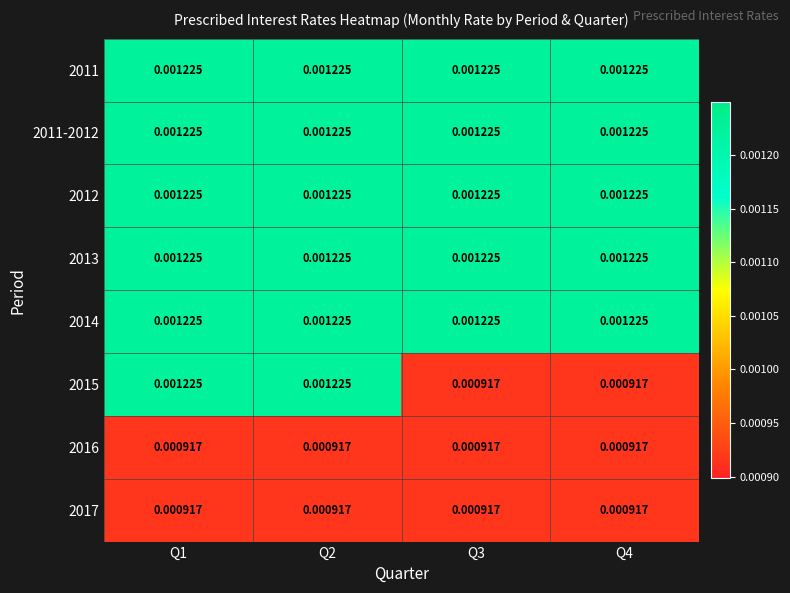

Is the value of 2015 at Q4 greater than the value of 2014 at Q4?

No